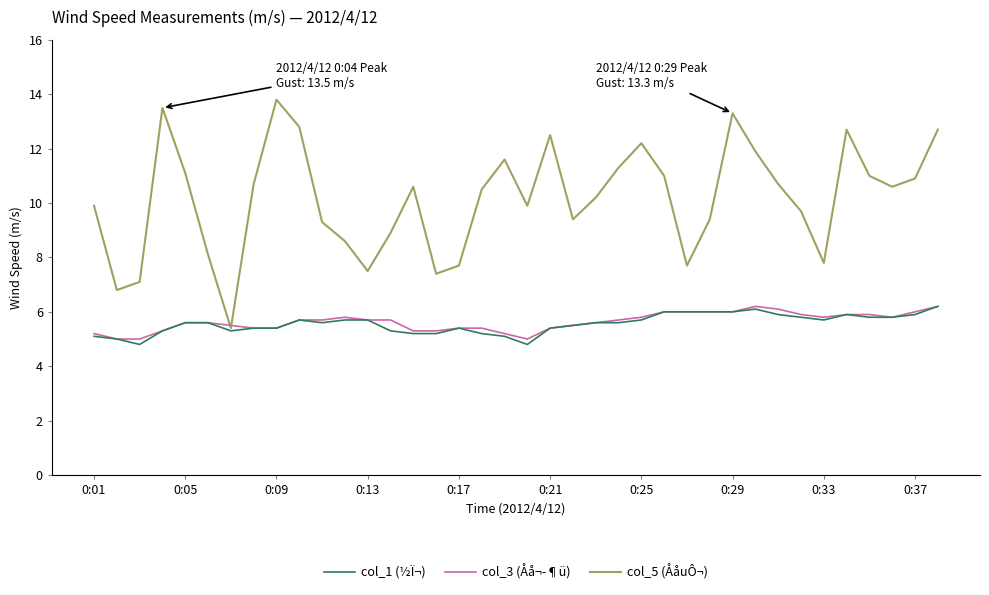

Which series has the widest spread of values?

col_5 (ÅåuÔ¬)